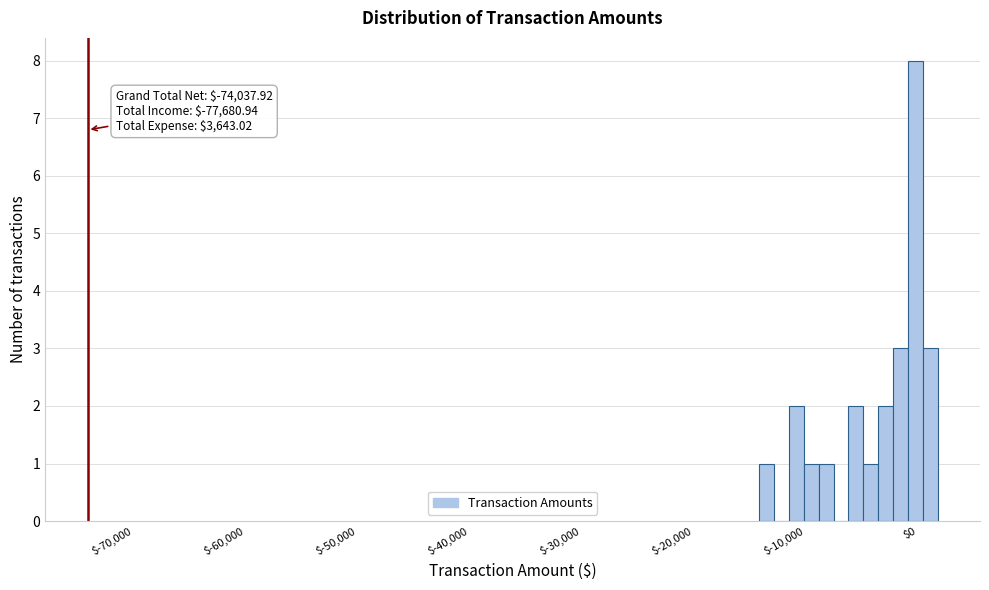

Around what value on the x-axis is the tallest bar? Give the approximate position of its centre, as read against the axis.

0